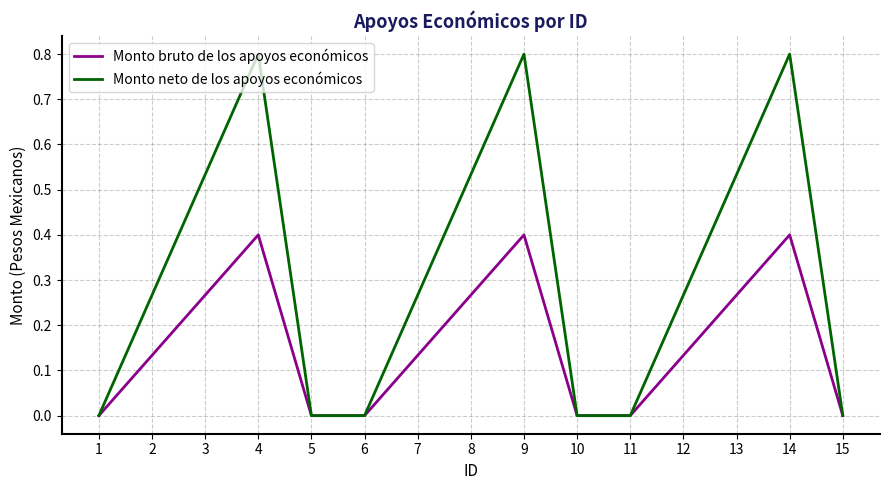

The value of Monto neto de los apoyos económicos at 5 is 0.0. True or false?

True